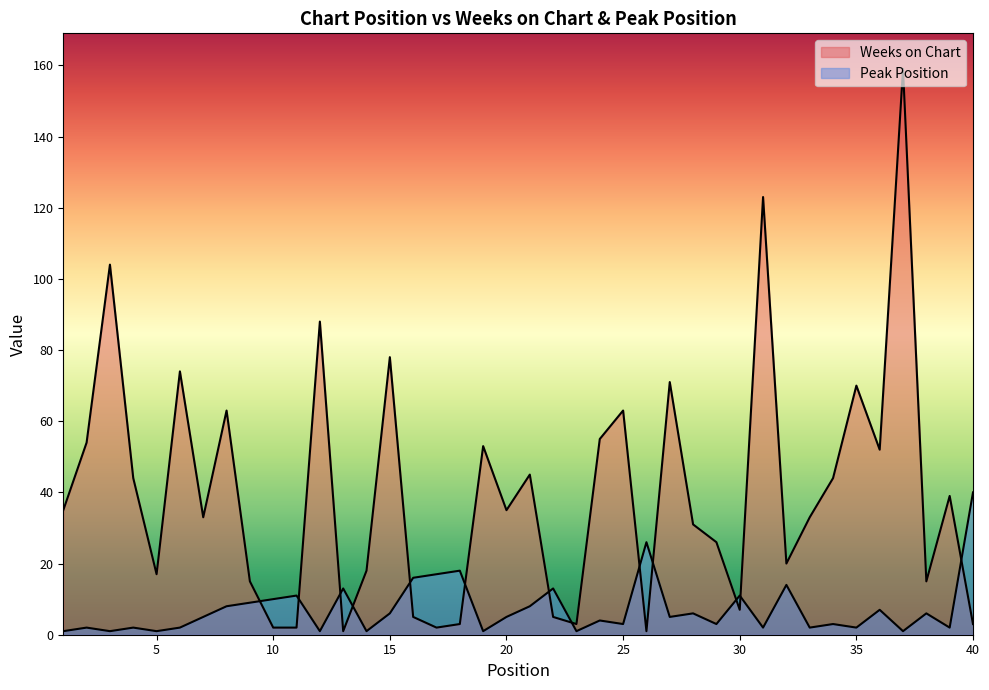

After their last crossing, which series has the higher values: Peak Position or Weeks on Chart?

Peak Position